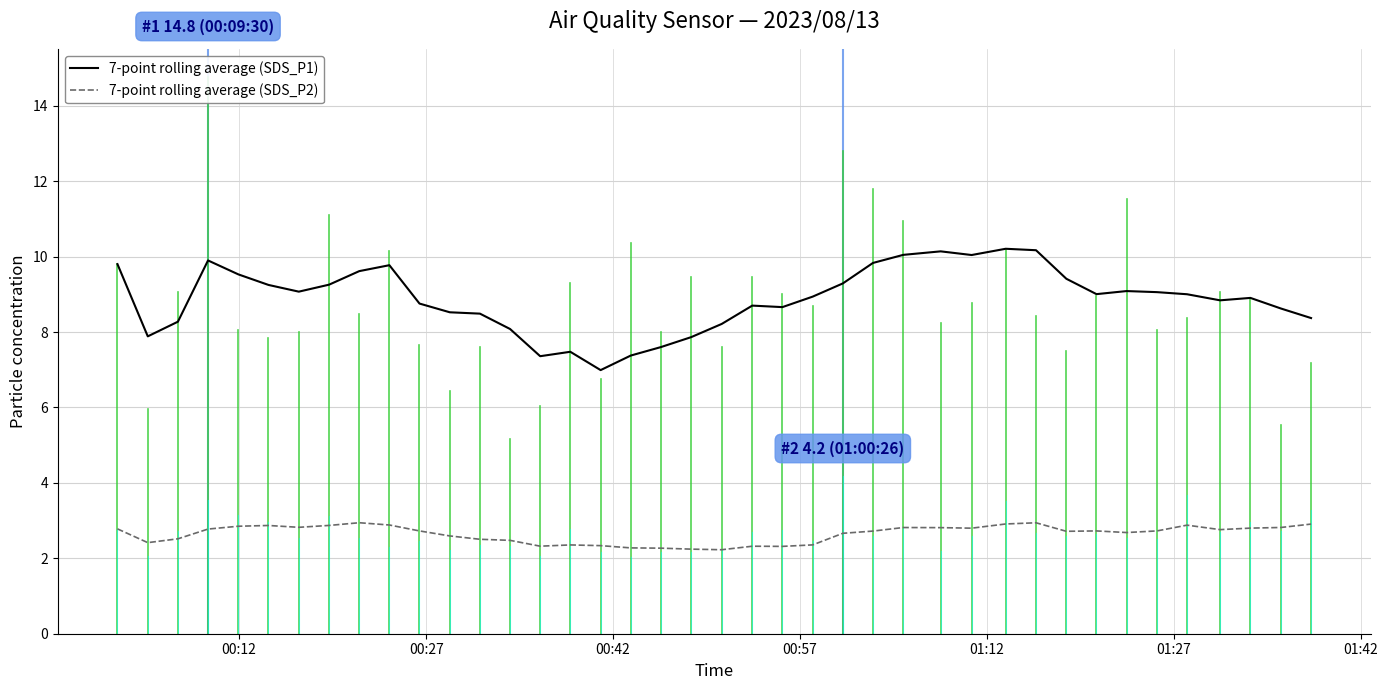

List the series in order of their peak value, highest first.

7-point rolling average (SDS_P1), 7-point rolling average (SDS_P2)